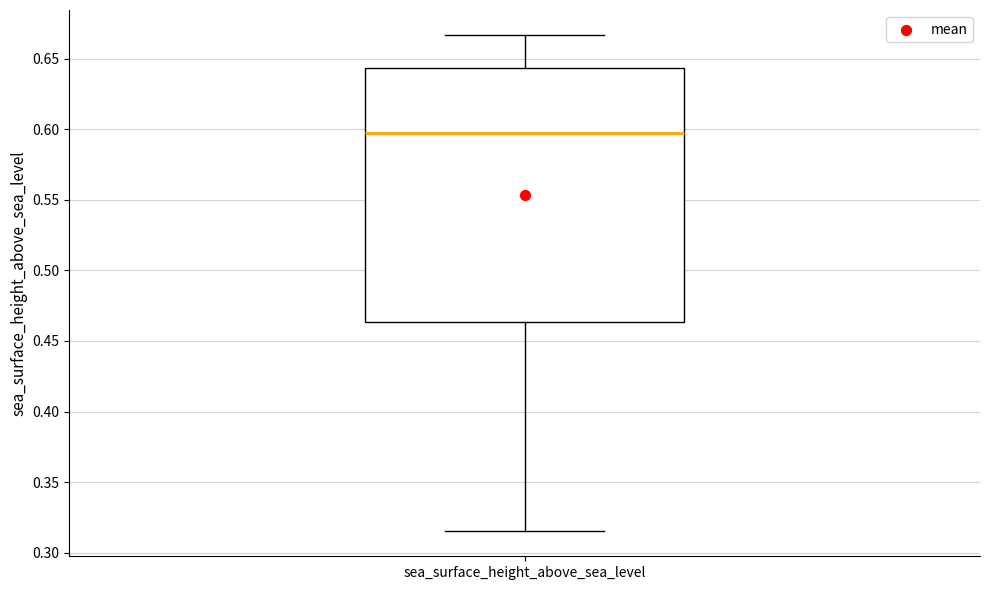

Where does the lower whisker of the box for sea_surface_height_above_sea_level end on the y-axis? The values are not printed on the chart, so give them approximately, as read against the axis.

0.315